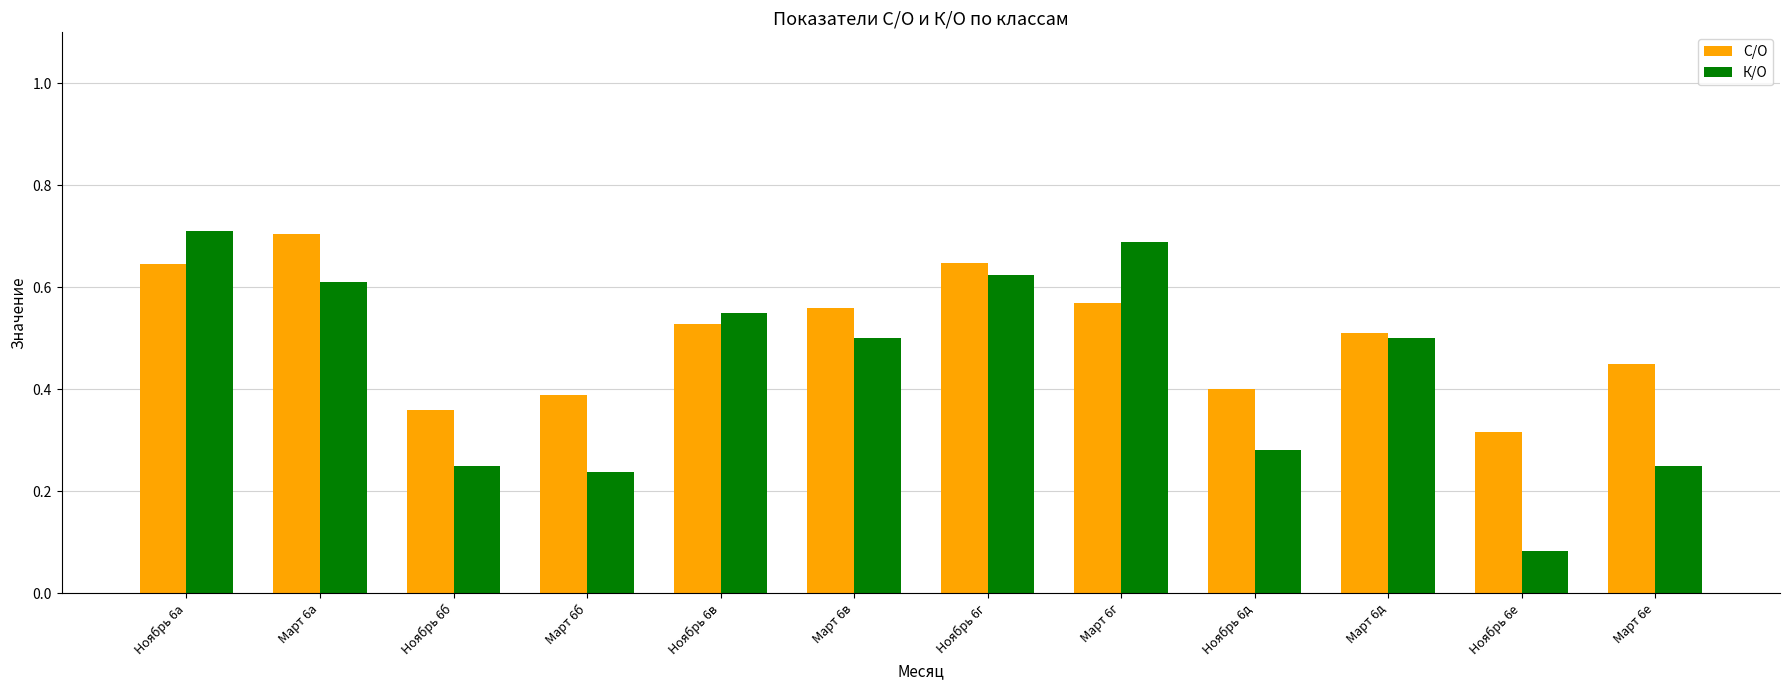

Where is С/О nearest to the value 0?

Ноябрь 6е